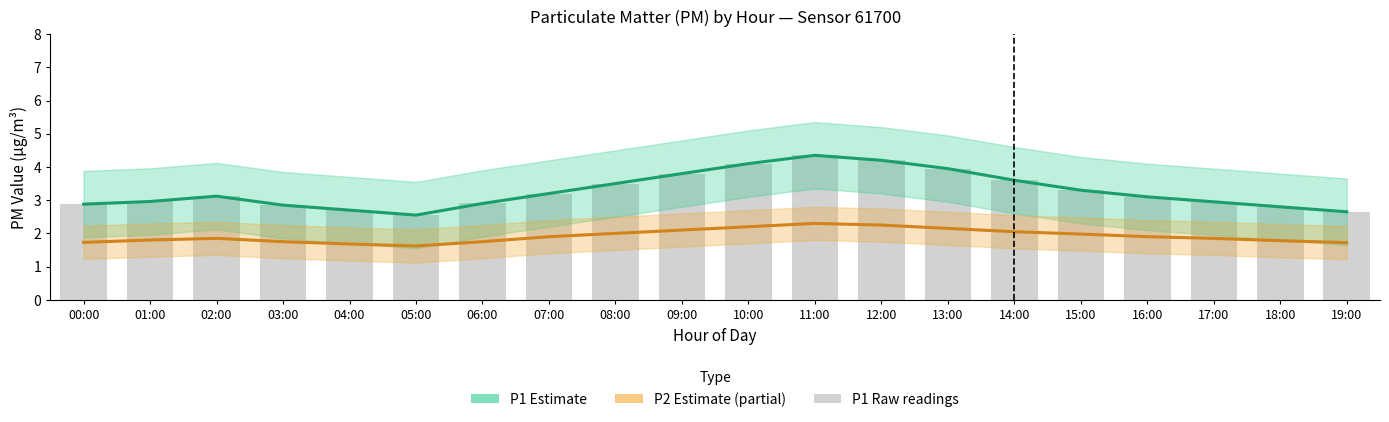

What is the difference between the maximum and minimum values in the P1 estimate series?

1.8